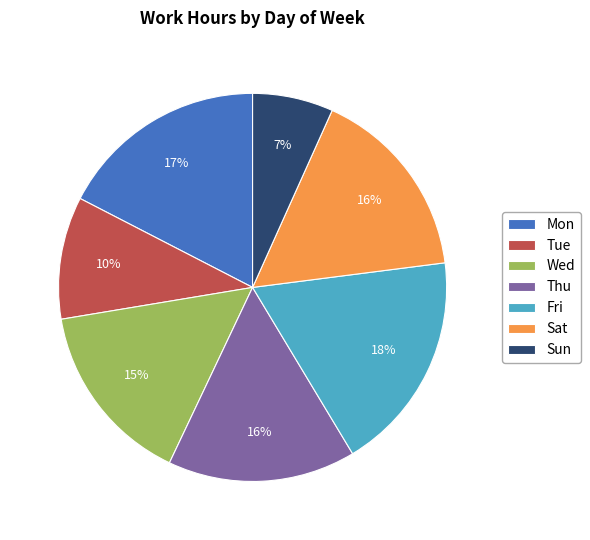

Is it true that Thu is 5% of the pie?

False